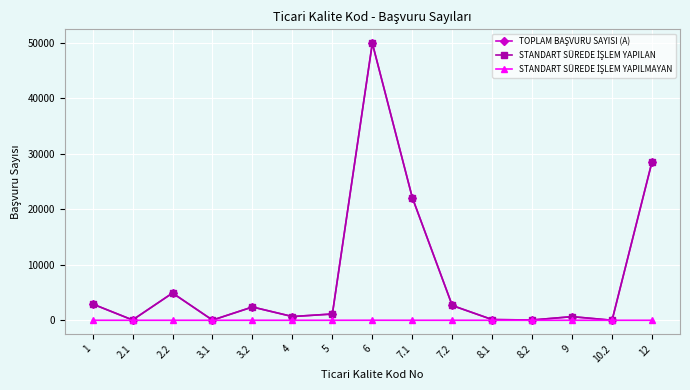

At which category is the sum across all series the highest?

6